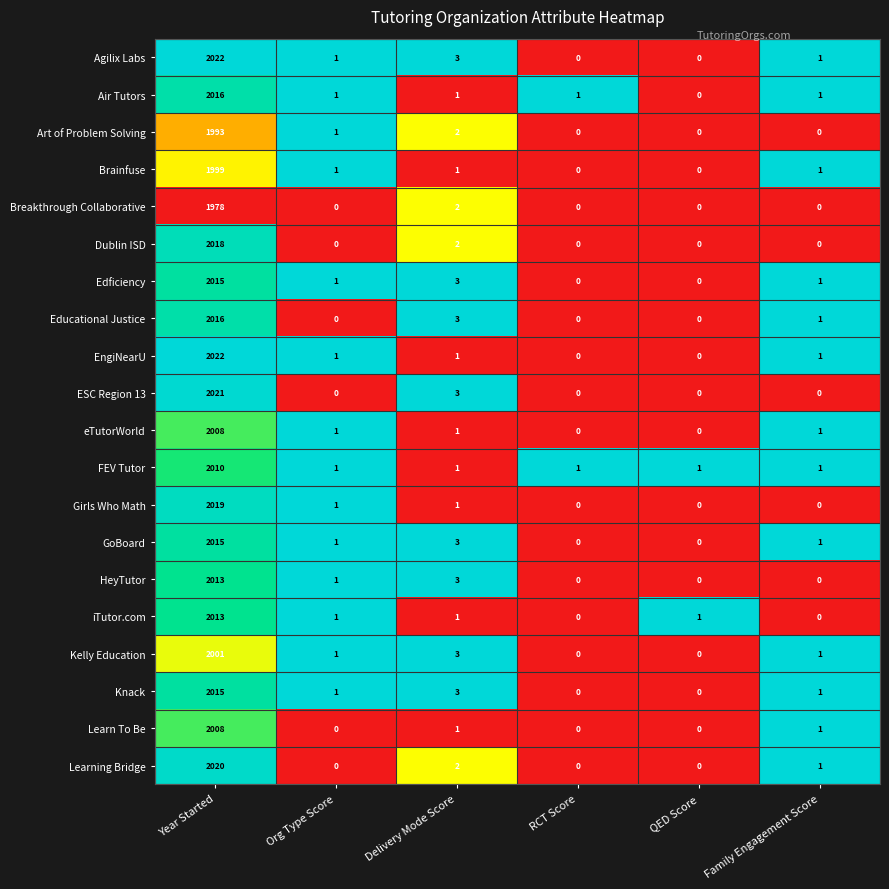

At which label does EngiNearU reach its peak?

Year Started